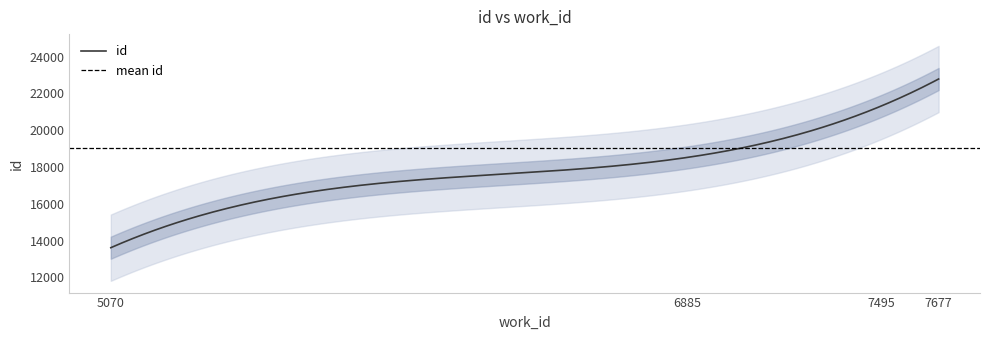

What is the change in value from 6885 to 7495?

+2784